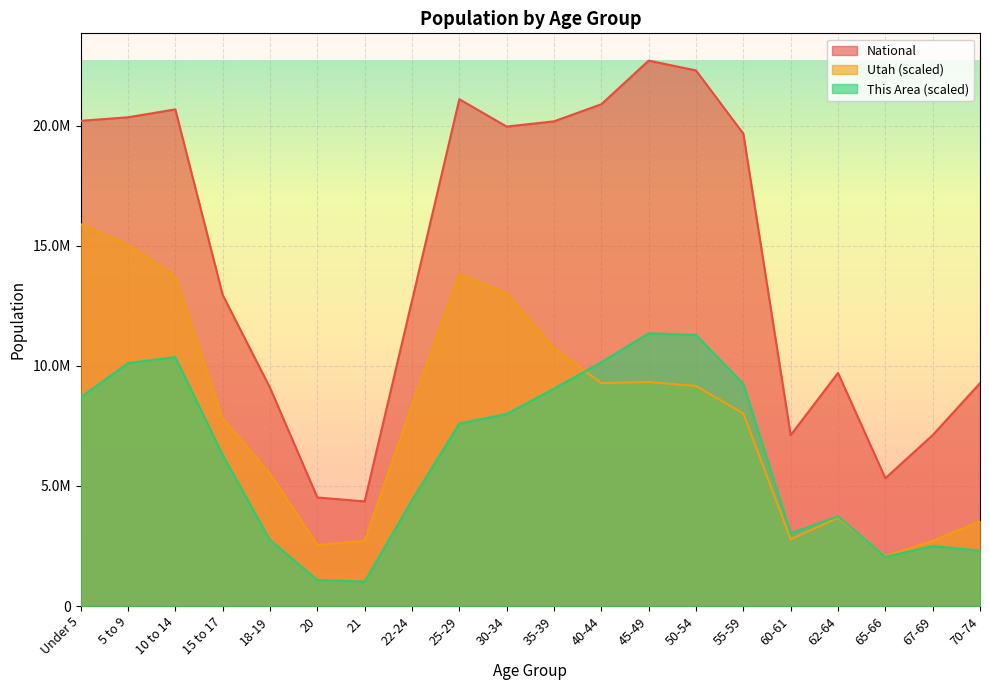

Which category has the lowest value in the Utah series?

65-66